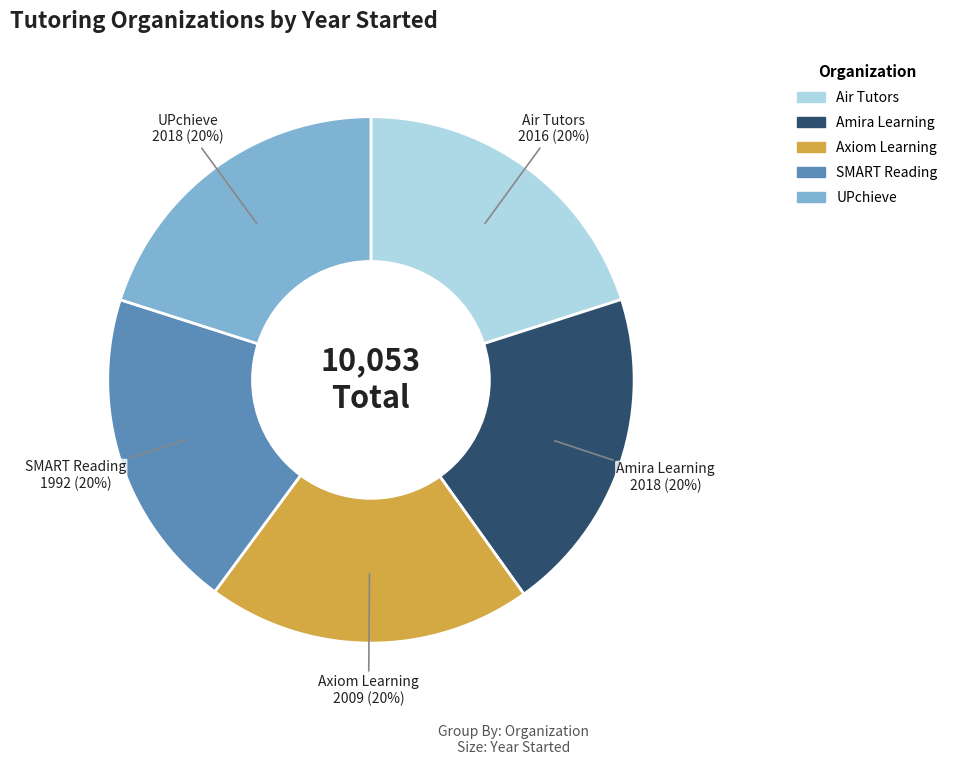

To the nearest percent, what portion does SMART Reading represent?

20%